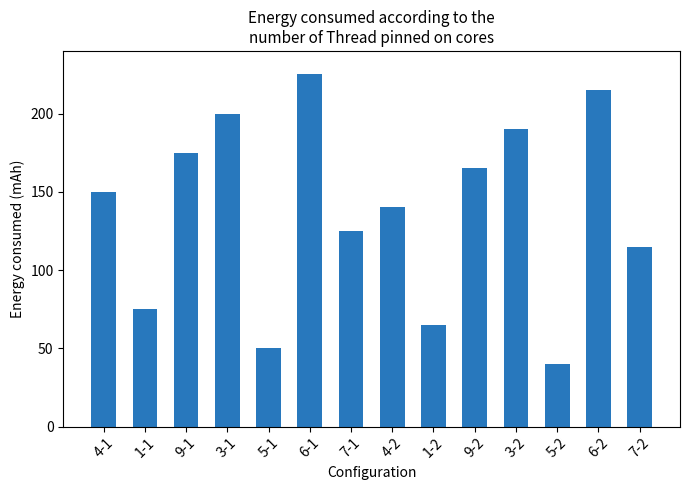

The chart shows a value of 47 at 1-1. True or false?

False